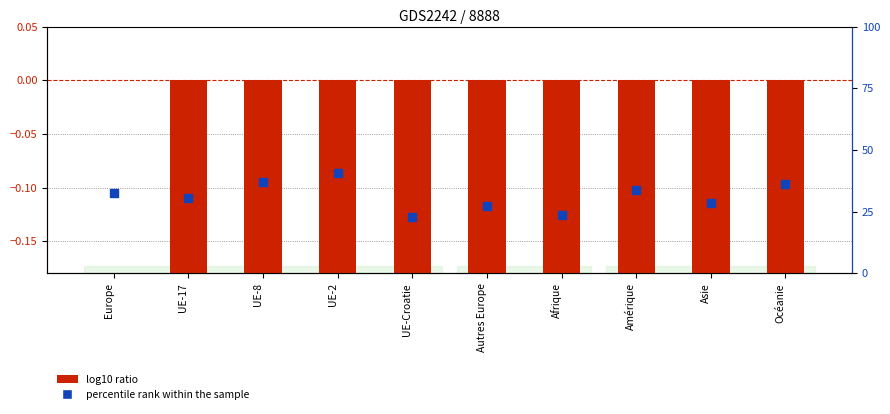

What are all the series names shown in the legend?

log10 ratio, percentile rank within the sample